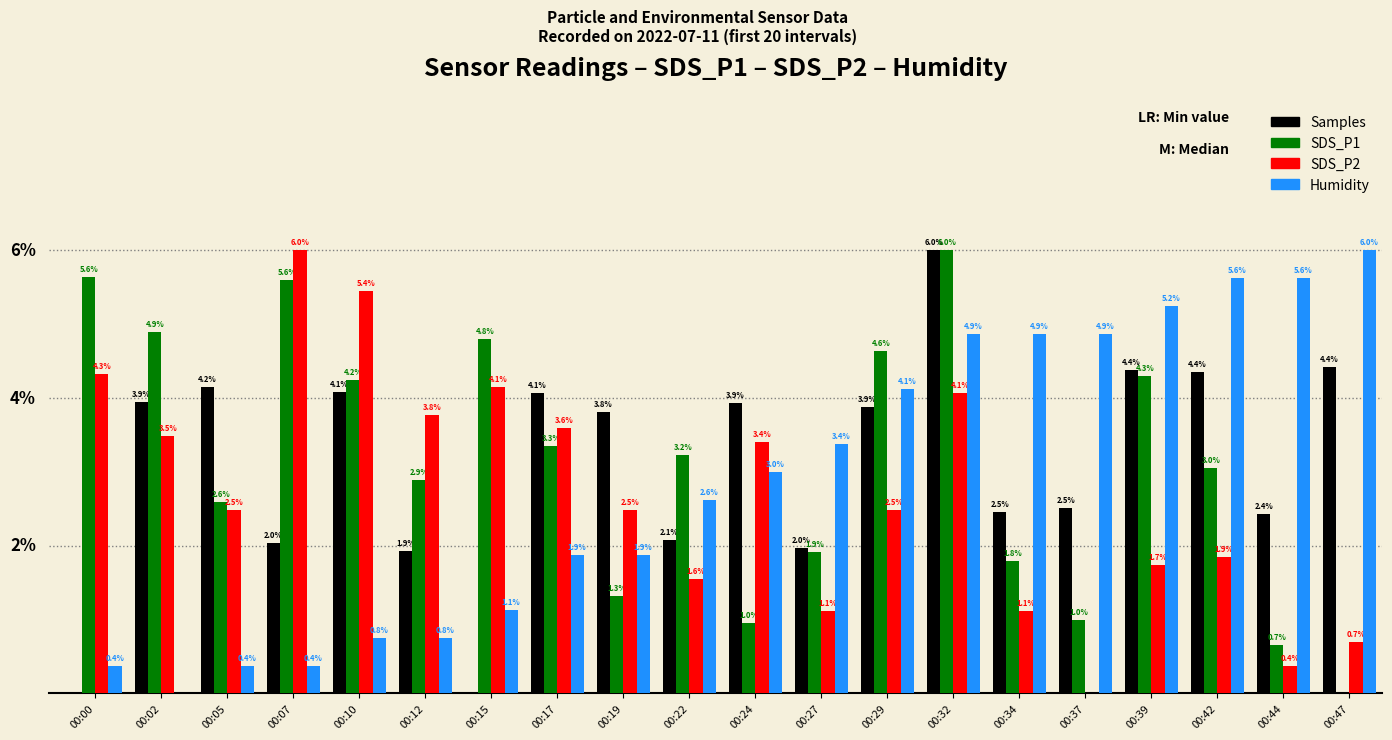

At which label does Samples reach its peak?

00:32